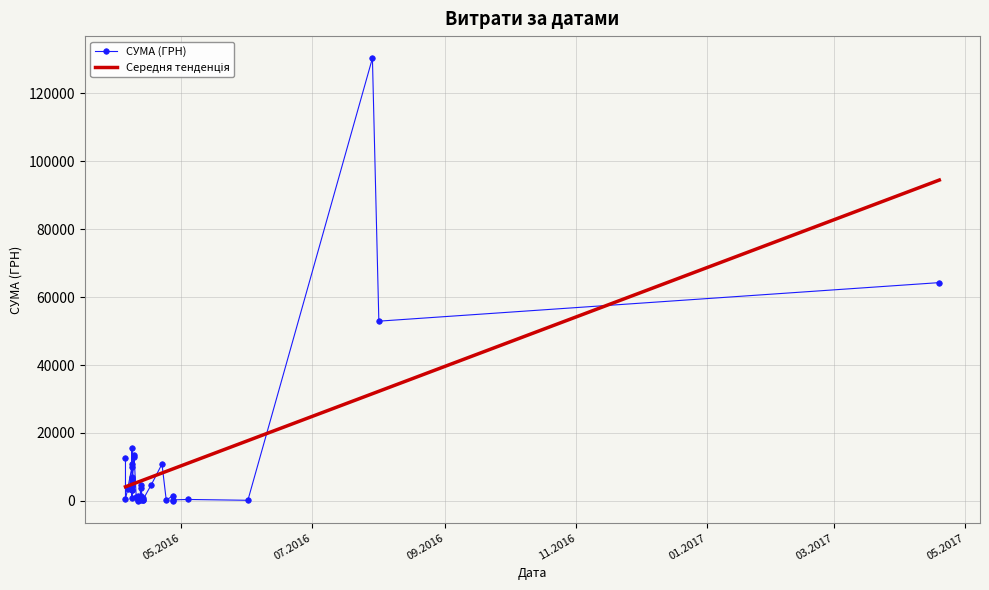

Which has a higher value, 24.04.2016 or 22.04.2016?

22.04.2016